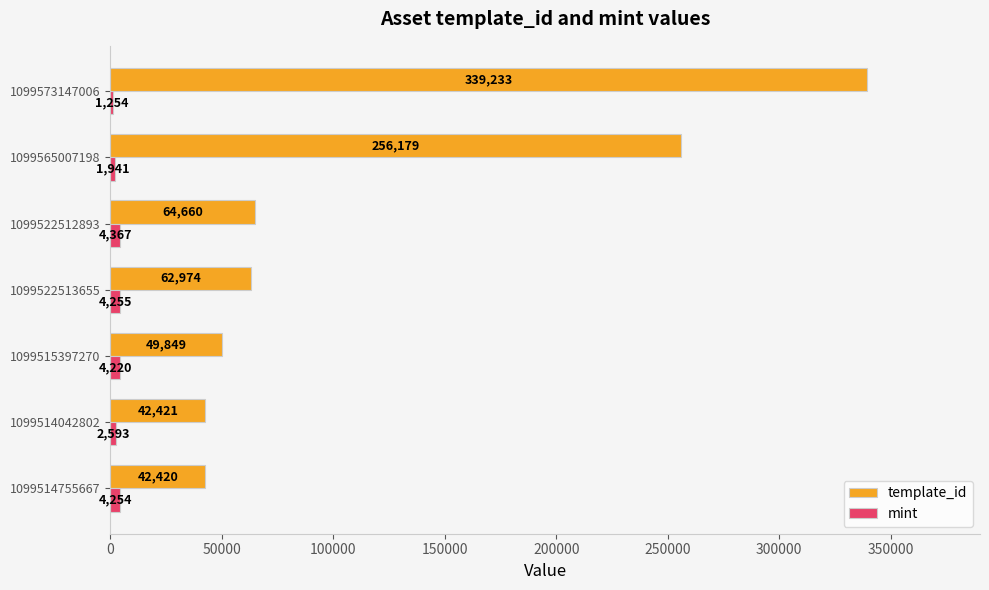

What is the sum of all mint values?

22884